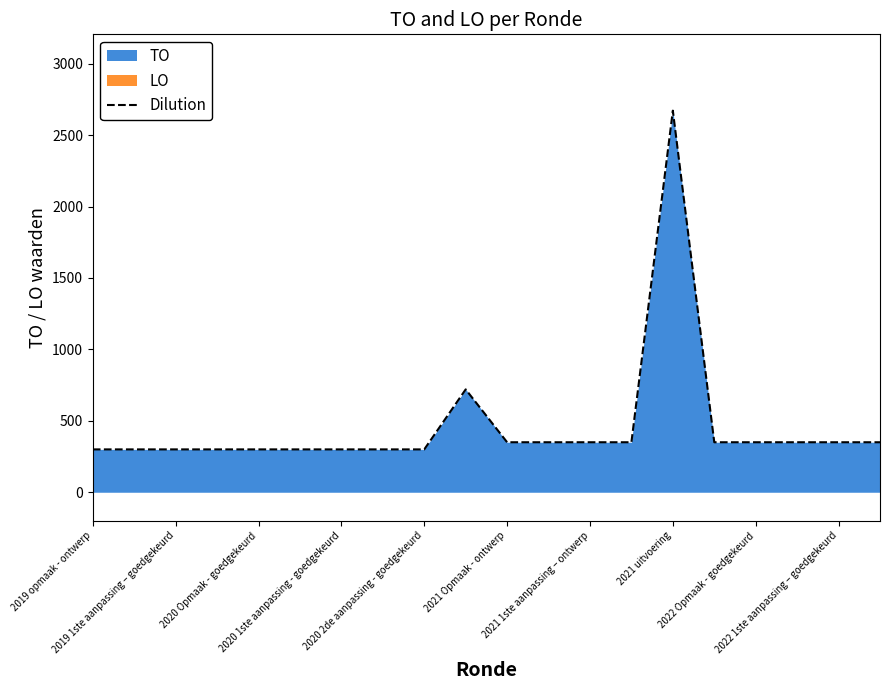

How many series are shown in this chart?

1